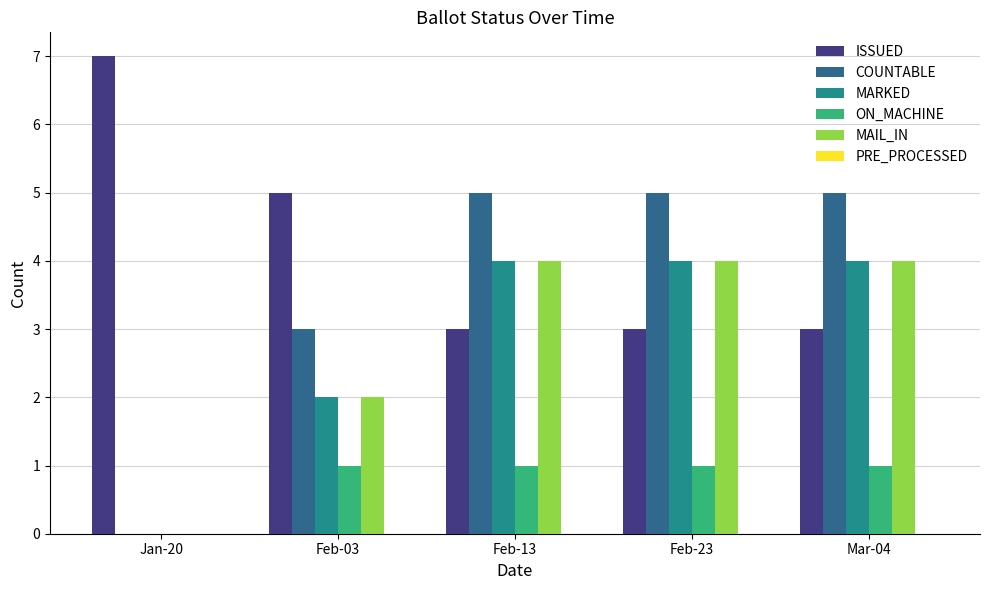

What is the greatest value displayed?

7